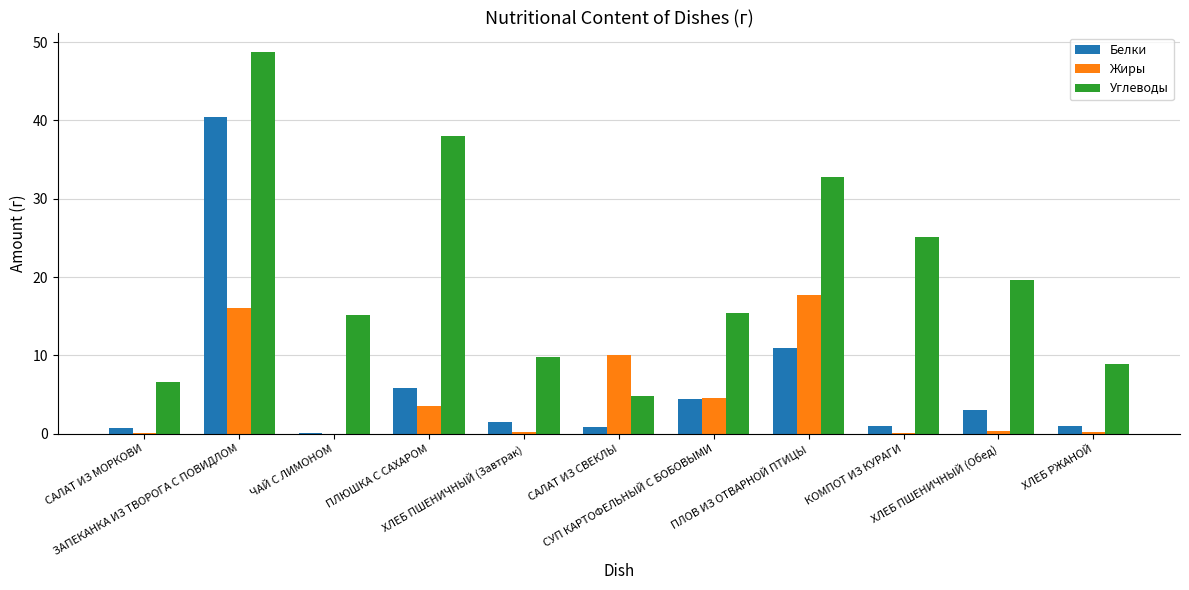

What is the difference between the Белки values at САЛАТ ИЗ МОРКОВИ and ХЛЕБ ПШЕНИЧНЫЙ (Обед)?

2.4